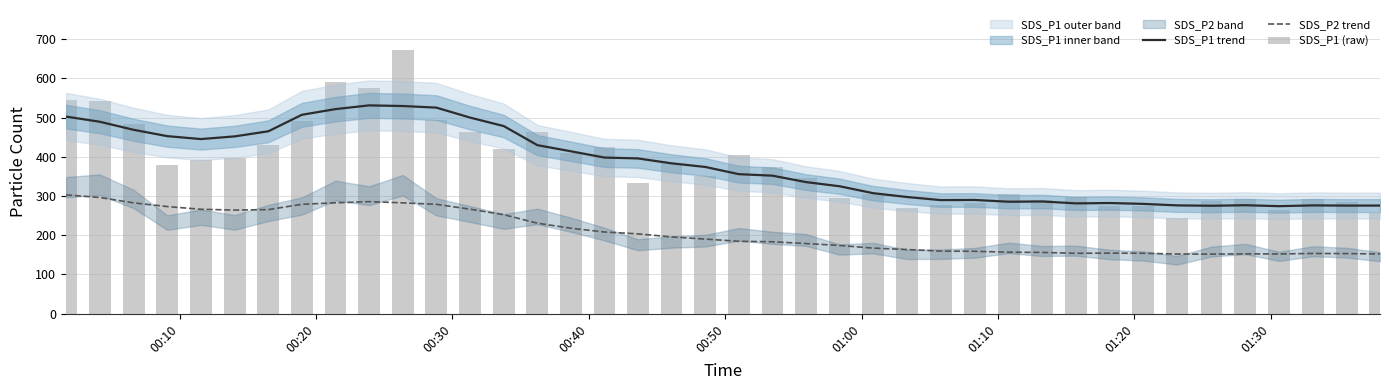

At how many categories does at least one series exceed 281?

36